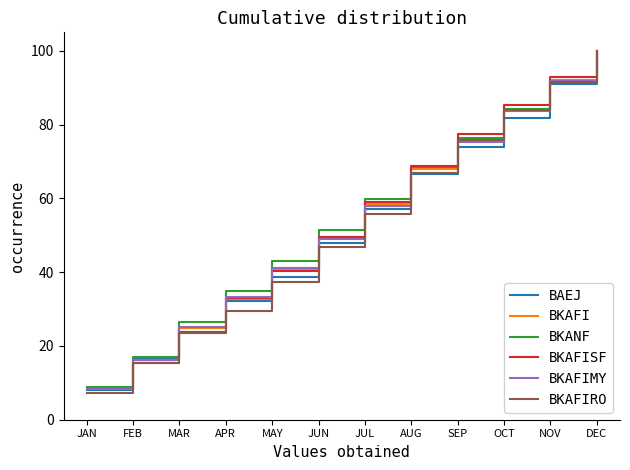

Rank the categories by BKAFIRO value from highest to lowest.

DEC, NOV, OCT, SEP, AUG, JUL, JUN, MAY, APR, MAR, FEB, JAN